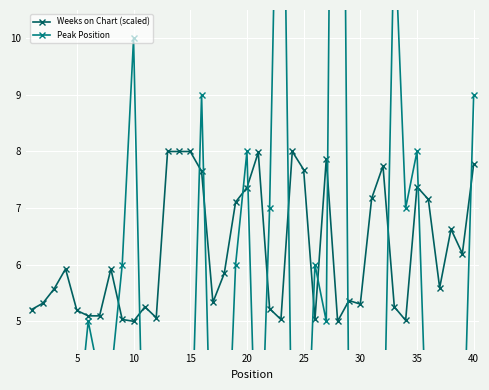

After their last crossing, which series has the higher values: Weeks on Chart (scaled) or Peak Position?

Peak Position